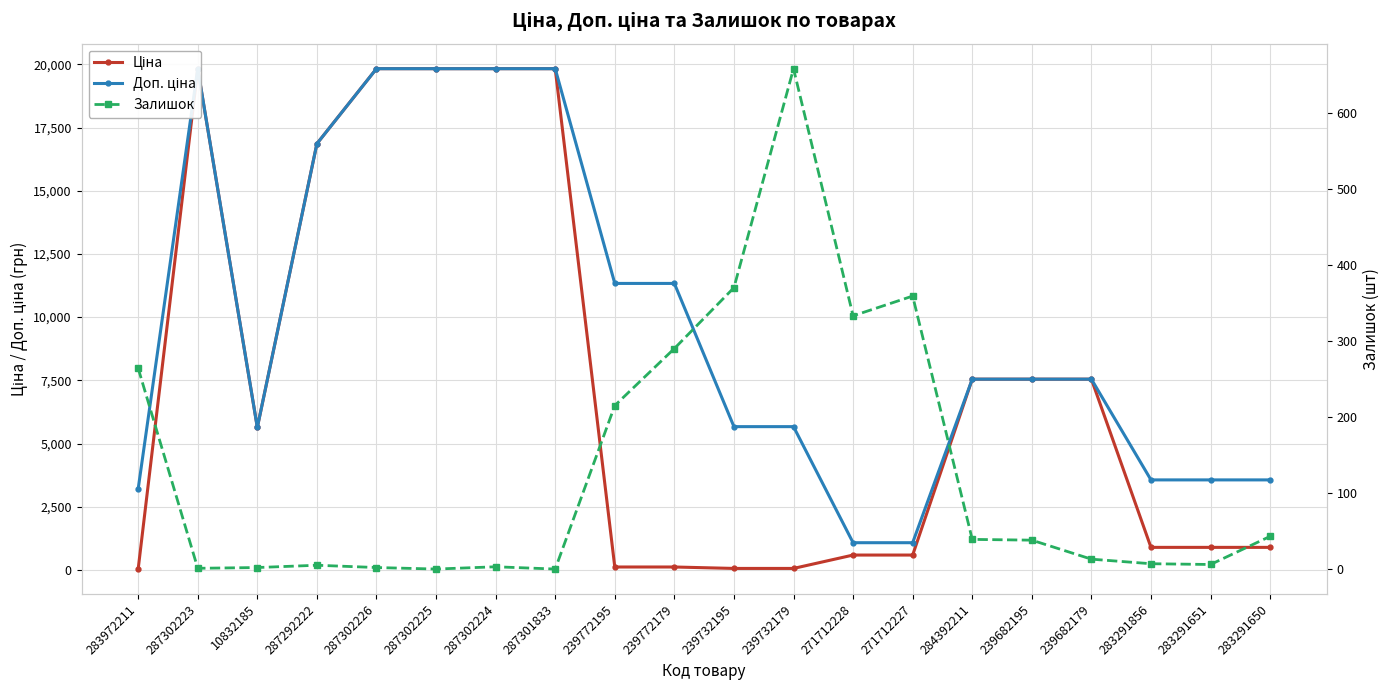

Reading left to right, transcribe all the data shown in this chart.

Ціна: 283972211=32.0	287302223=19831.1	10832185=5636.0	287292222=16863.2	287302226=19831.1	287302225=19831.1	287302224=19831.1	287301833=19831.1	239772195=113.3	239772179=113.3	239732195=56.7	239732179=56.7	271712228=586.0	271712227=586.0	284392211=7545.9	239682195=7545.9	239682179=7545.9	283291856=889.9	283291651=889.9	283291650=889.9
Доп. ціна: 283972211=3205.0	287302223=19831.1	10832185=5636.0	287292222=16863.2	287302226=19831.1	287302225=19831.1	287302224=19831.1	287301833=19831.1	239772195=11334.0	239772179=11334.0	239732195=5667.0	239732179=5667.0	271712228=1074.5	271712227=1074.5	284392211=7545.9	239682195=7545.9	239682179=7545.9	283291856=3559.7	283291651=3559.7	283291650=3559.7
Залишок: 283972211=264.0	287302223=1.0	10832185=2.0	287292222=5.0	287302226=2.0	287302225=0.0	287302224=3.0	287301833=0.0	239772195=215.0	239772179=290.0	239732195=370.0	239732179=658.0	271712228=333.0	271712227=359.0	284392211=39.0	239682195=38.0	239682179=13.0	283291856=7.0	283291651=6.0	283291650=43.0